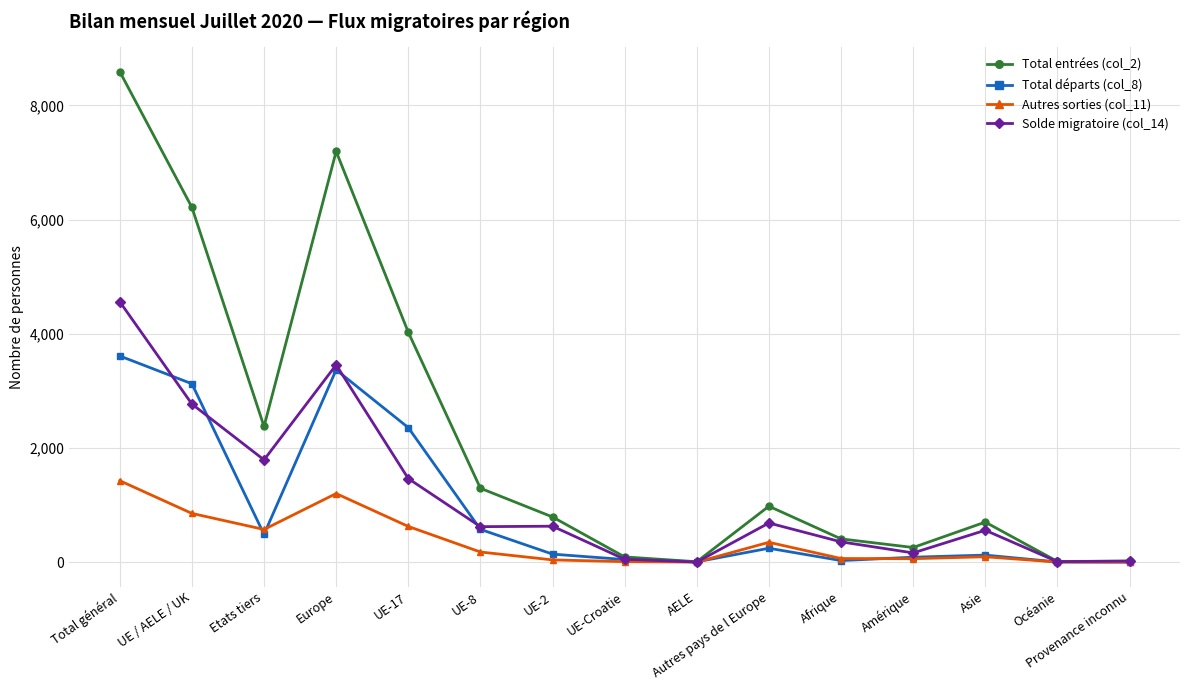

The Solde migratoire (col_14) series shows 3456 at Europe. True or false?

True